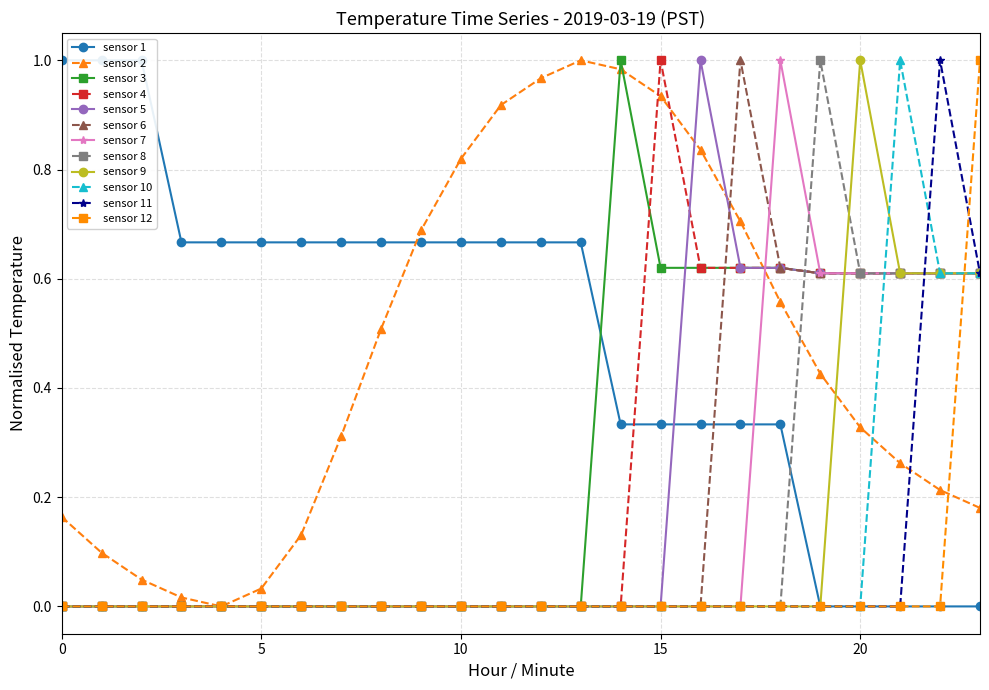

List the labels in order of value, largest first.

0, 1, 2, 3, 4, 5, 6, 7, 8, 9, 10, 11, 12, 13, 14, 15, 16, 17, 18, 19, 20, 21, 22, 23